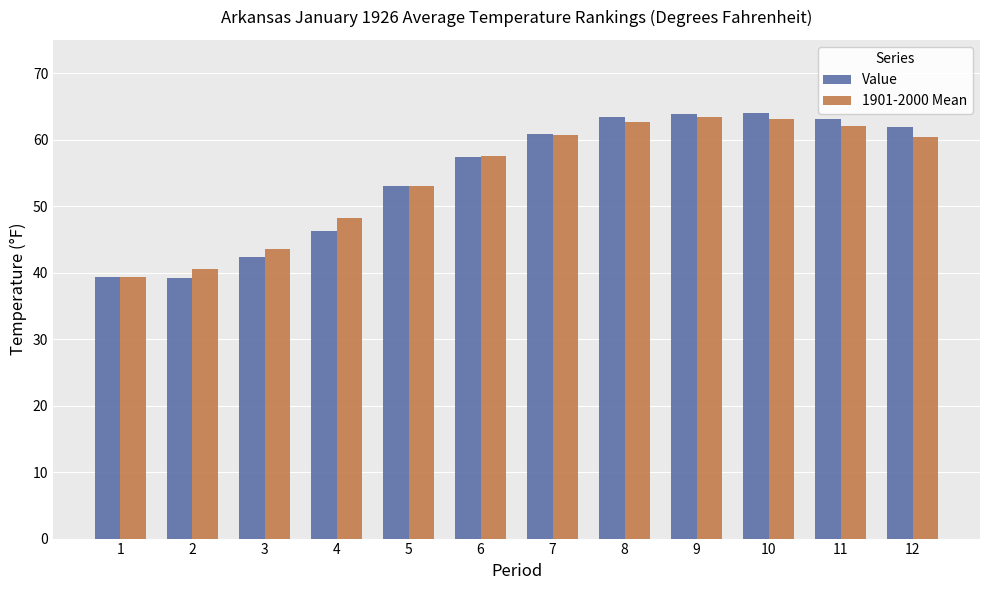

Which series has the widest spread of values?

Value